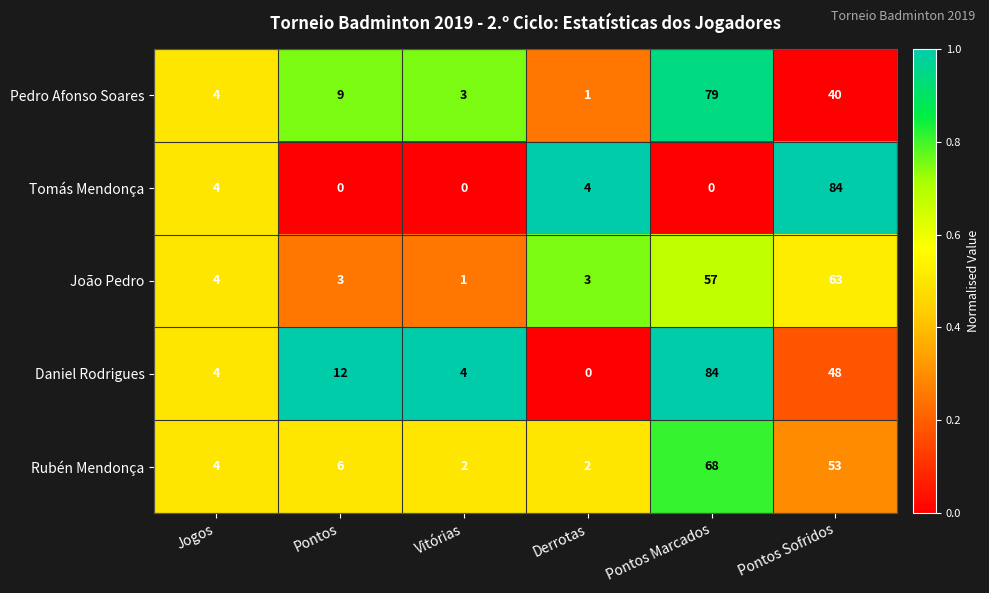

Reading left to right, list all the values displayed in this chart.

Pedro Afonso Soares: 4	9	3	1	79	40
Tomás Mendonça: 4	0	0	4	0	84
João Pedro: 4	3	1	3	57	63
Daniel Rodrigues: 4	12	4	0	84	48
Rubén Mendonça: 4	6	2	2	68	53